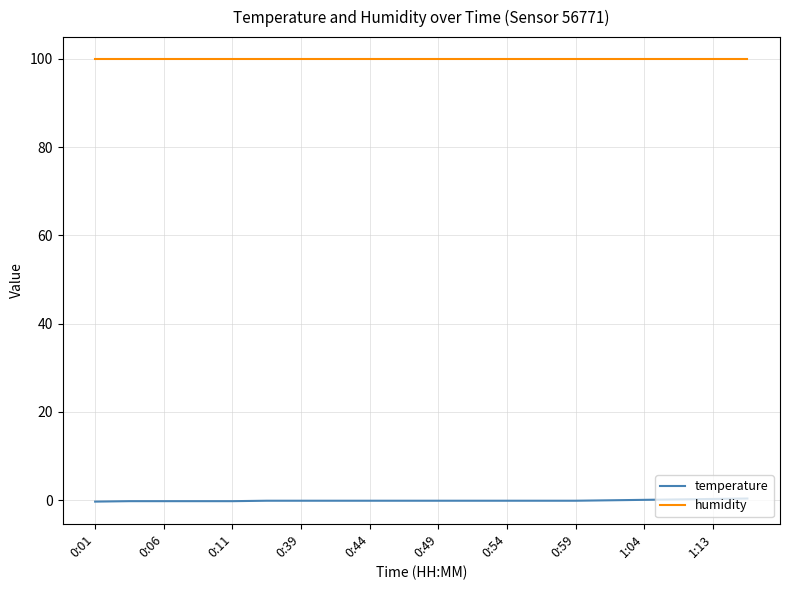

What is the sum of all temperature values?

-1.1